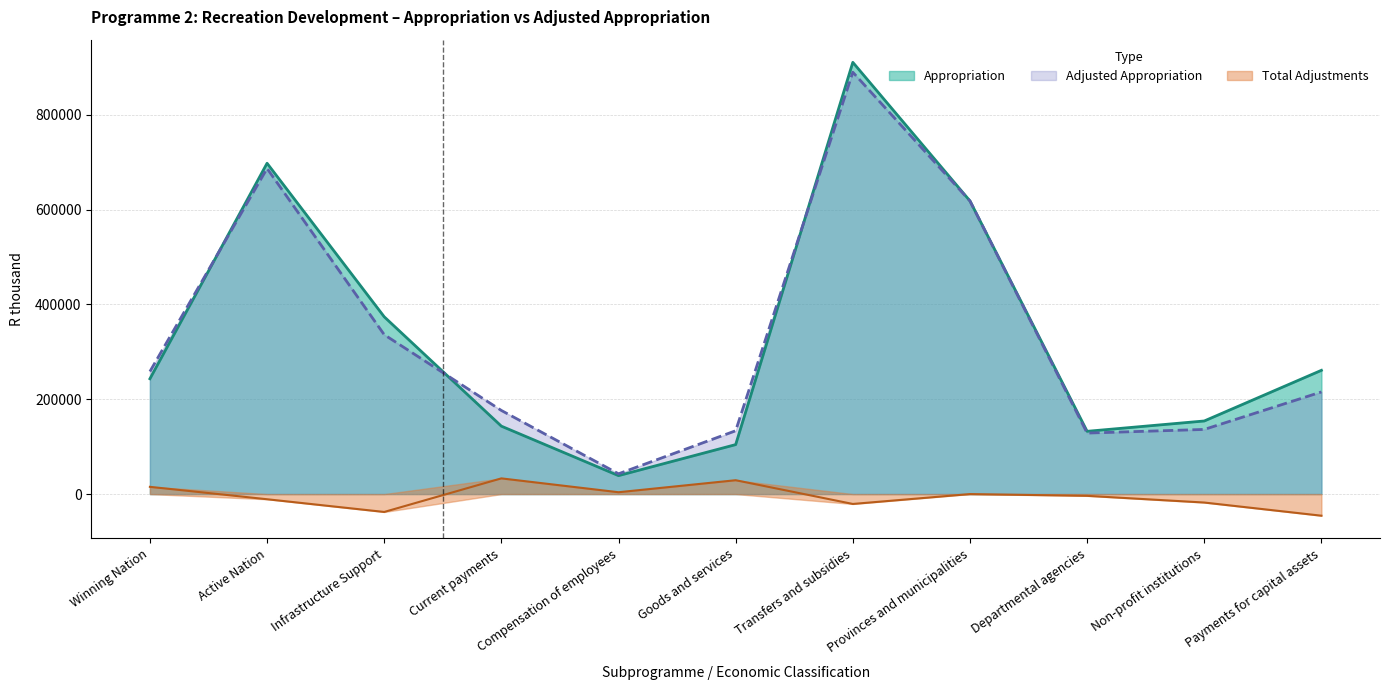

Rank the series at Transfers and subsidies from highest to lowest value.

Appropriation, Adjusted Appropriation, Total Adjustments